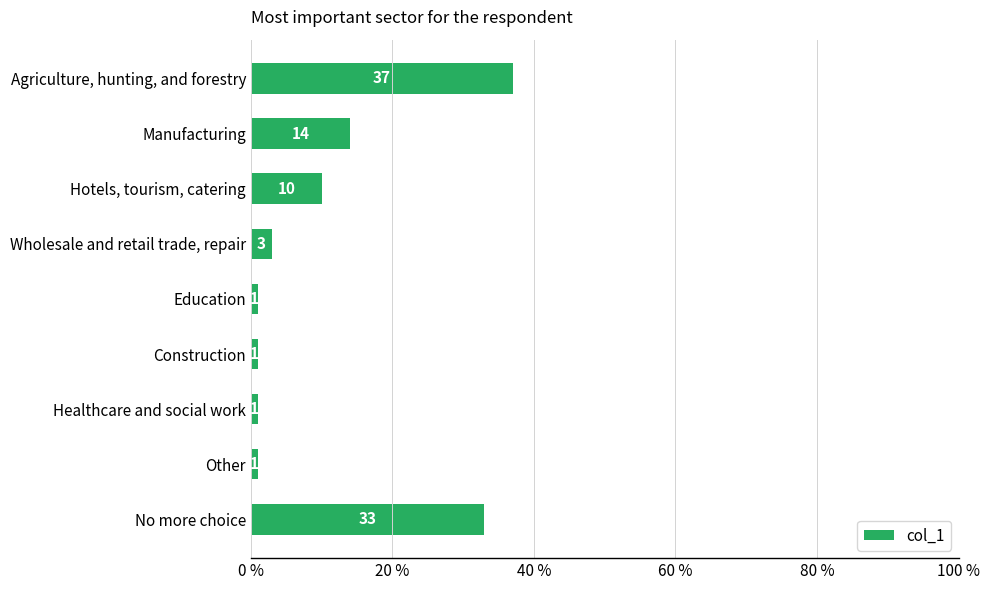

The chart shows a value of 14 at Manufacturing. True or false?

True